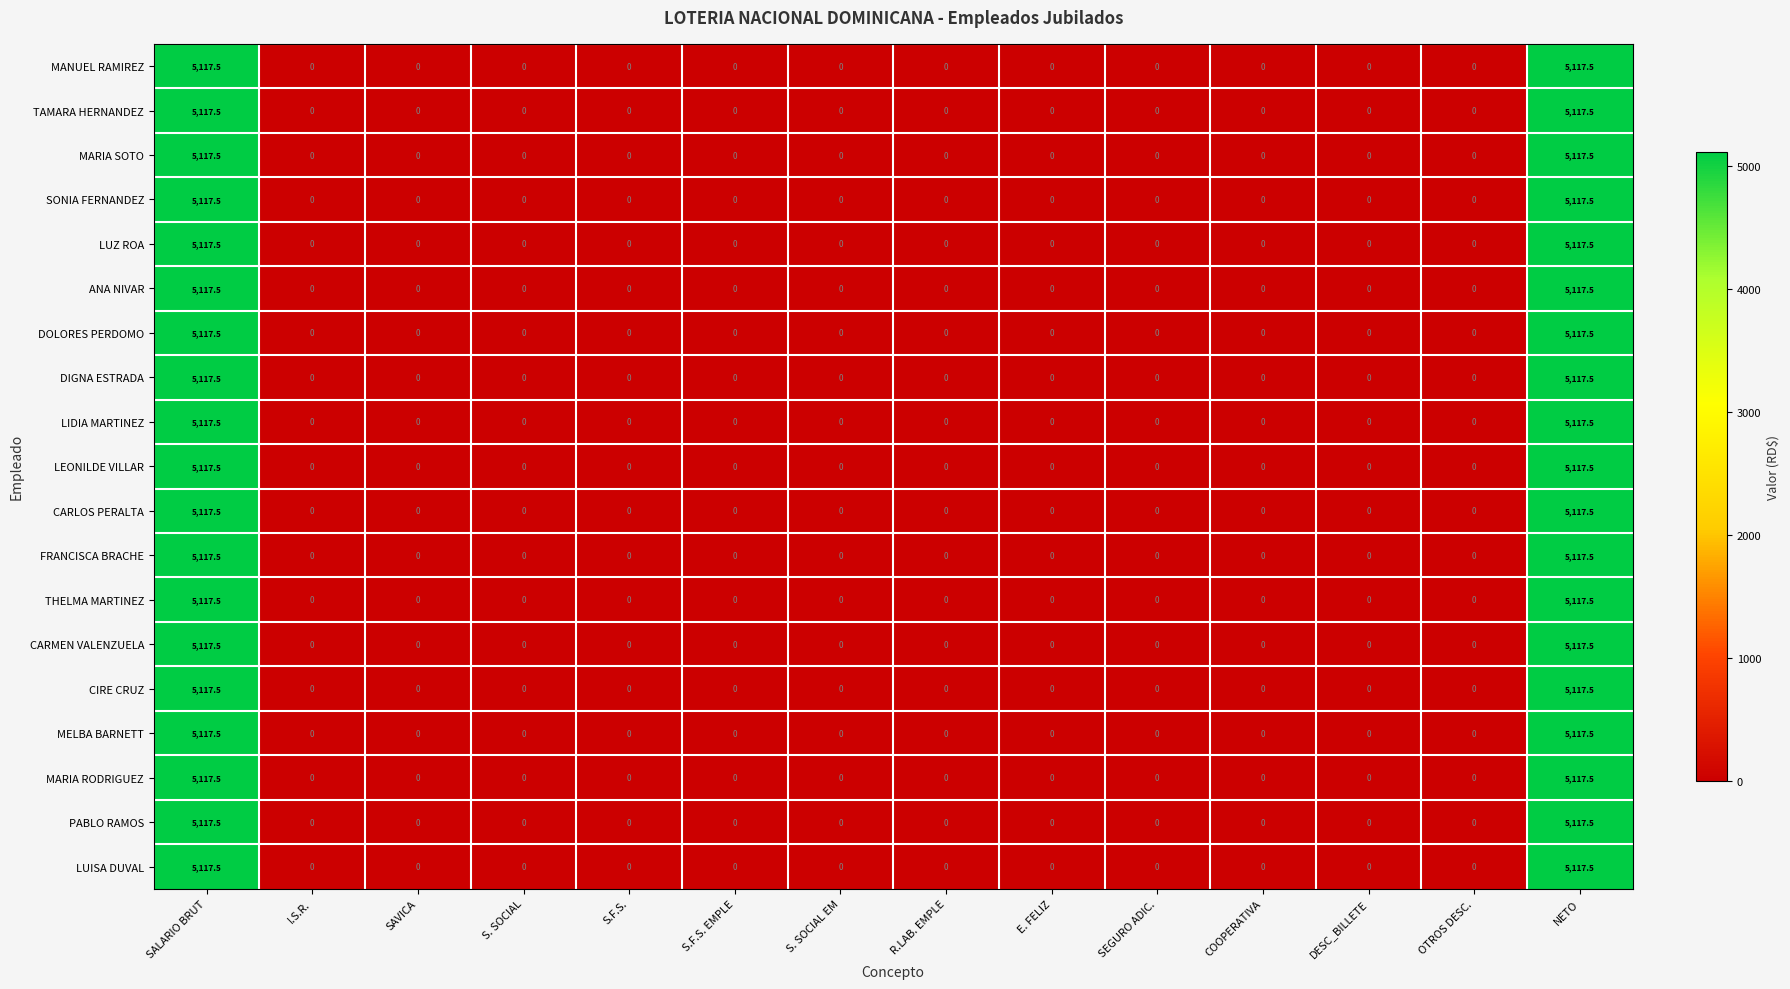

What is the average value of the MELBA BARNETT series?

731.1